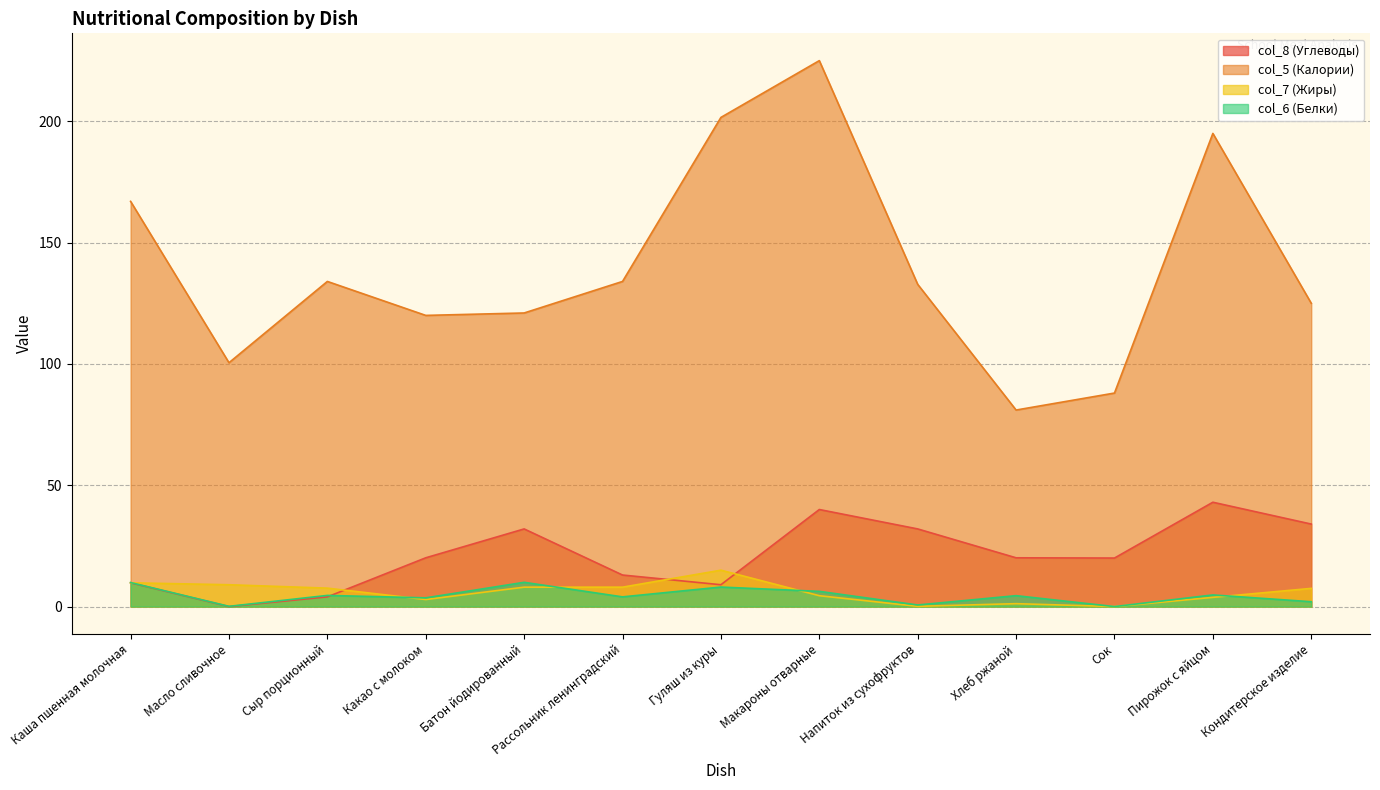

How many interior local peaks does the col_5 (Калории) series have?

3